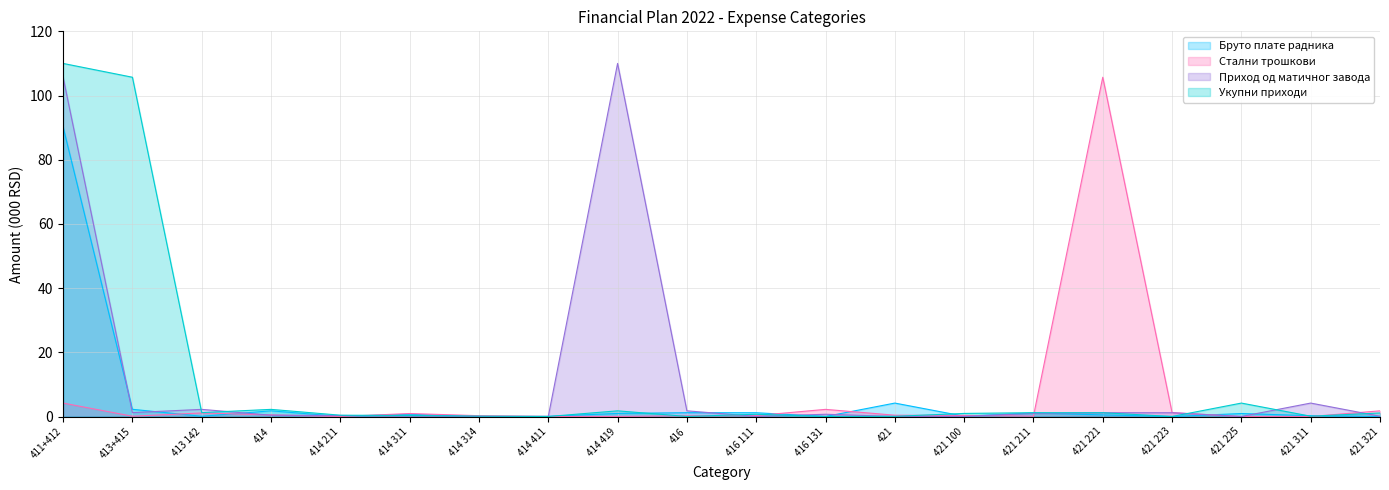

The Укупни приходи series shows 1.8 at 414 419. True or false?

True